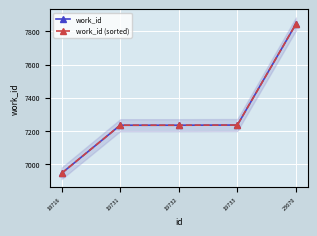

What is the value of the work_id point at the 2nd from the left?

7235